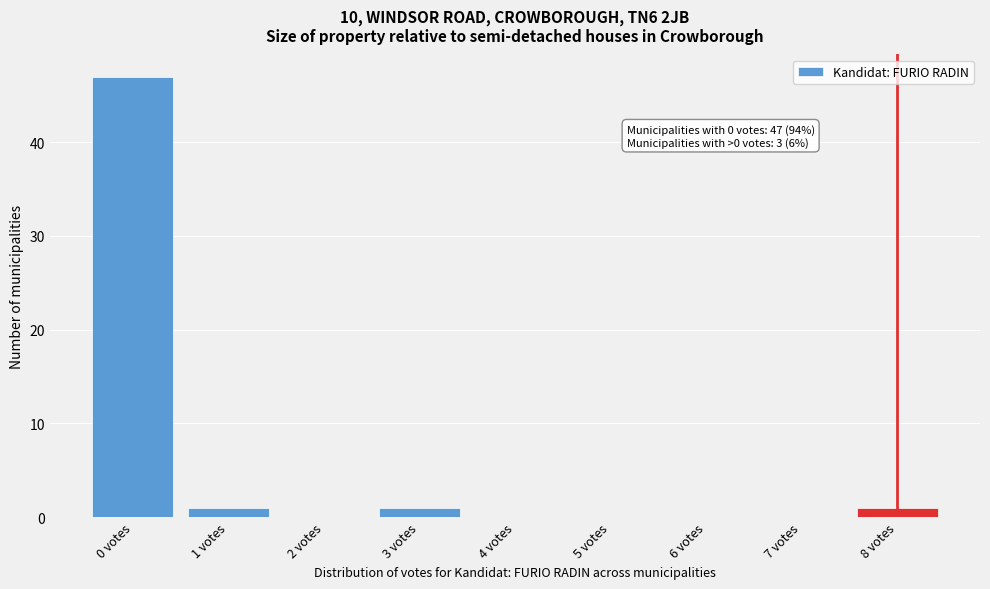

Reading left to right, transcribe all the data shown in this chart.

0 votes=47	1 votes=1	2 votes=0	3 votes=1	4 votes=0	5 votes=0	6 votes=0	7 votes=0	8 votes=1